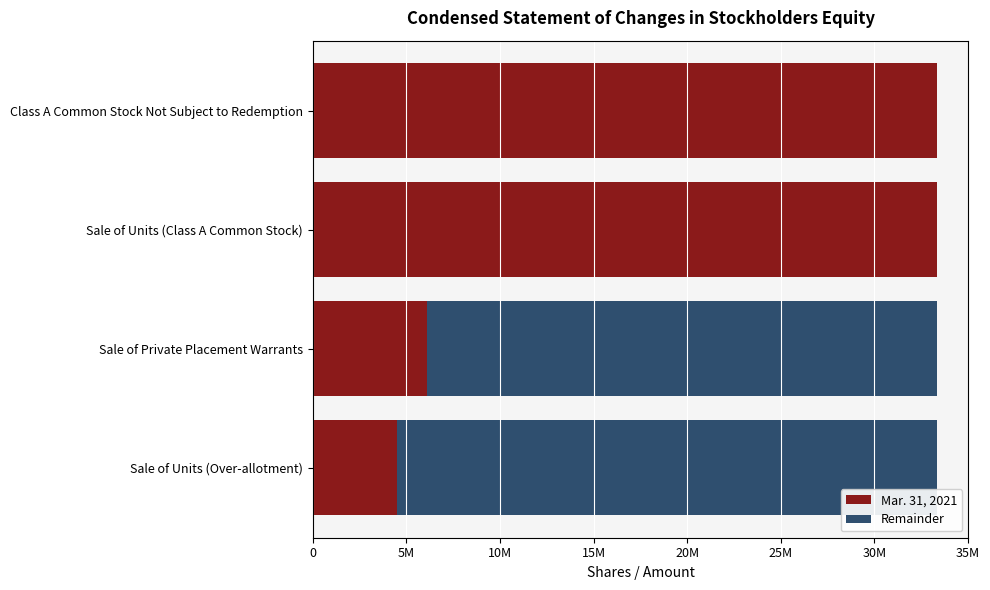

What position from the right is Sale of Units (Over-allotment)?

4